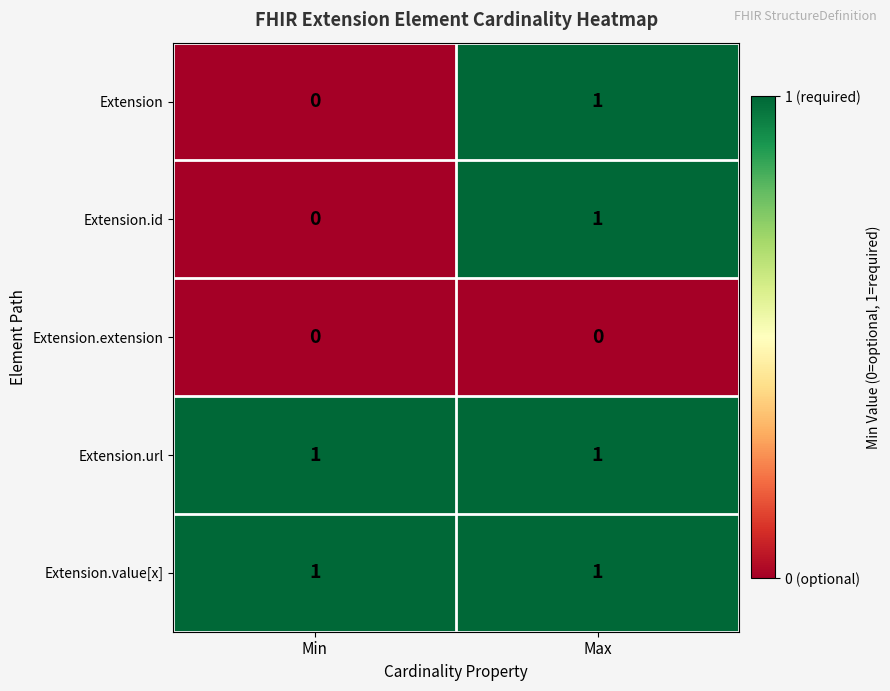

The Extension series shows -1 at Min. True or false?

False